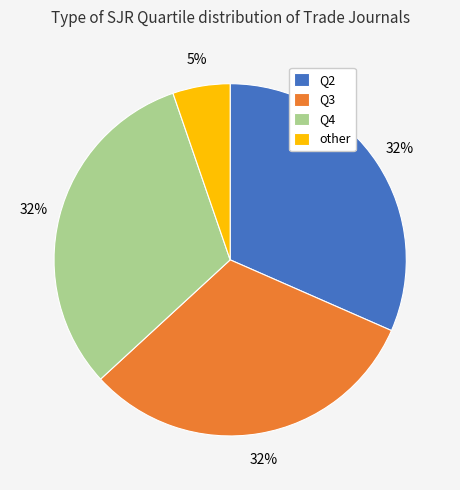

Do Q3 and Q2 together represent more than half of the pie?

Yes